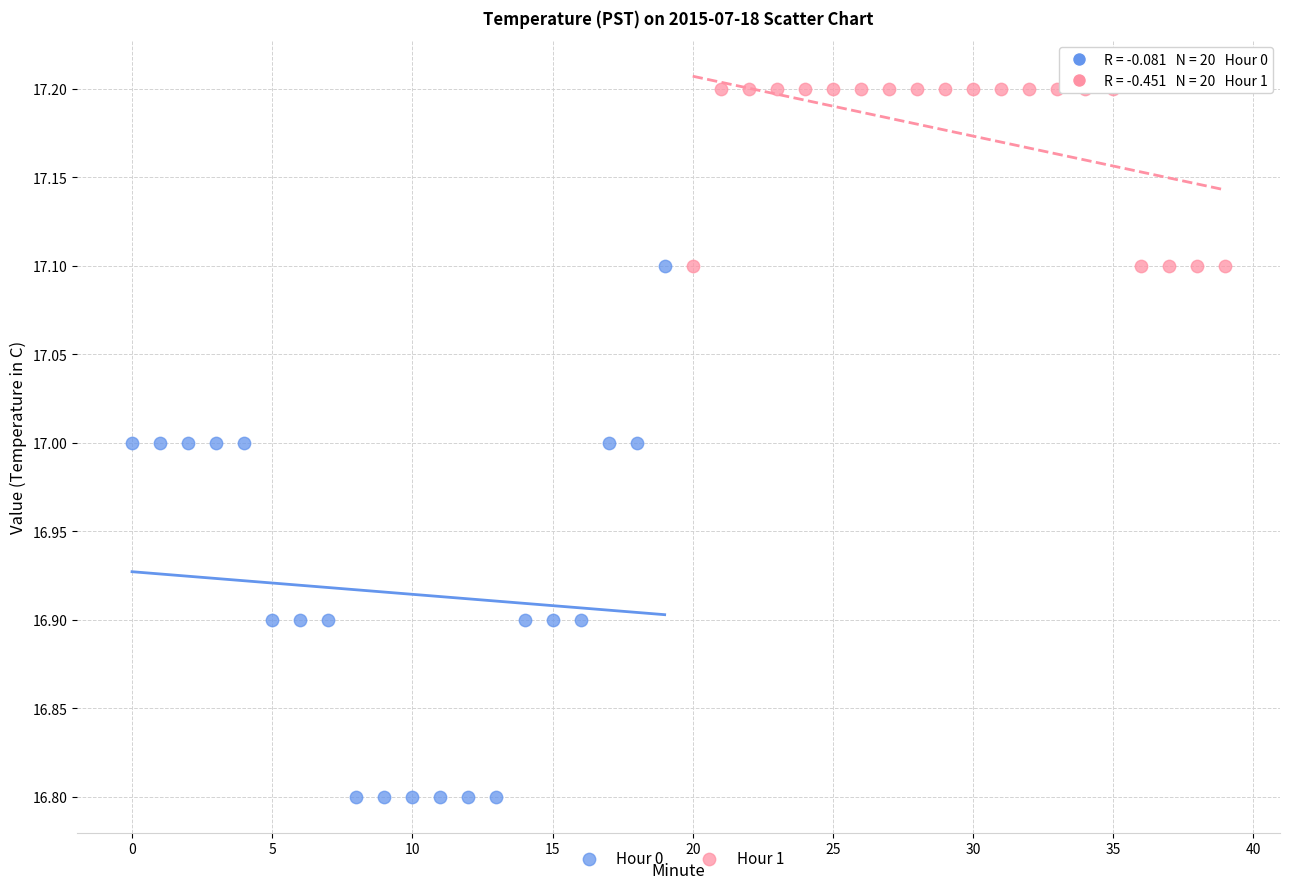

Which series reaches the maximum Y coordinate?

Hour 1